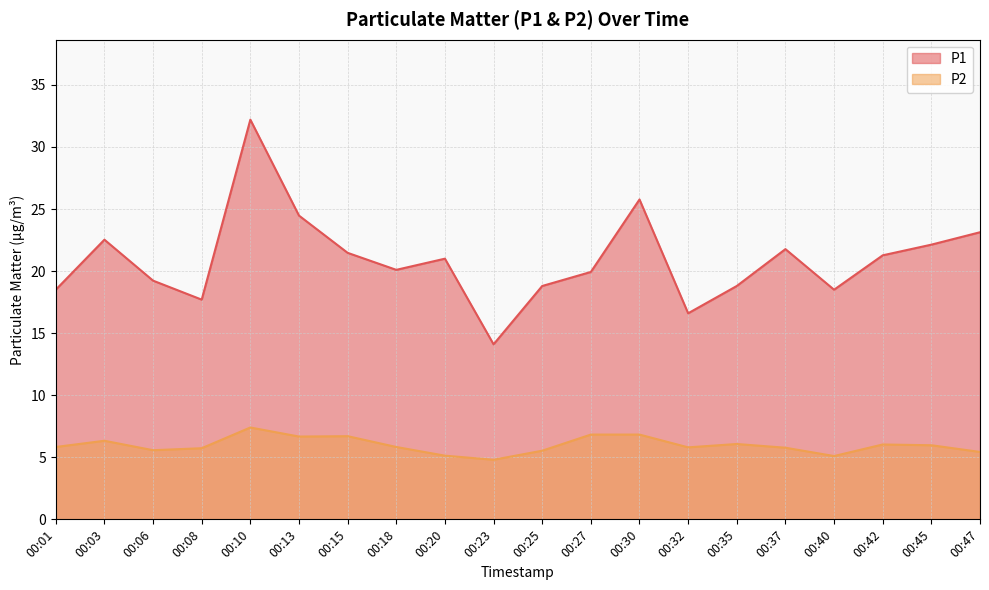

What is the highest value of the P1 series?

32.2